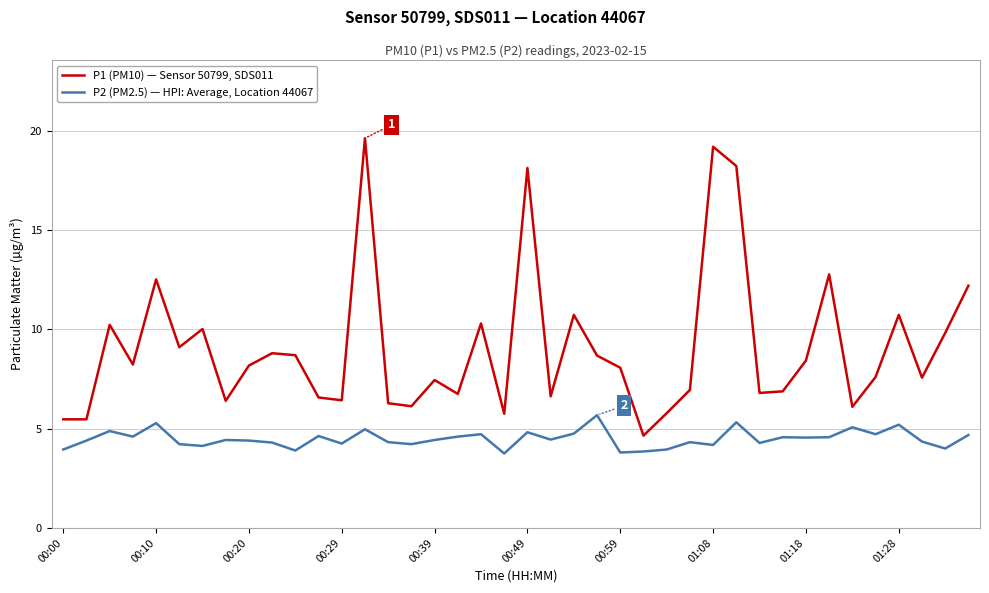

What is the minimum value for P1 (PM10) — Sensor 50799, SDS011?

4.7